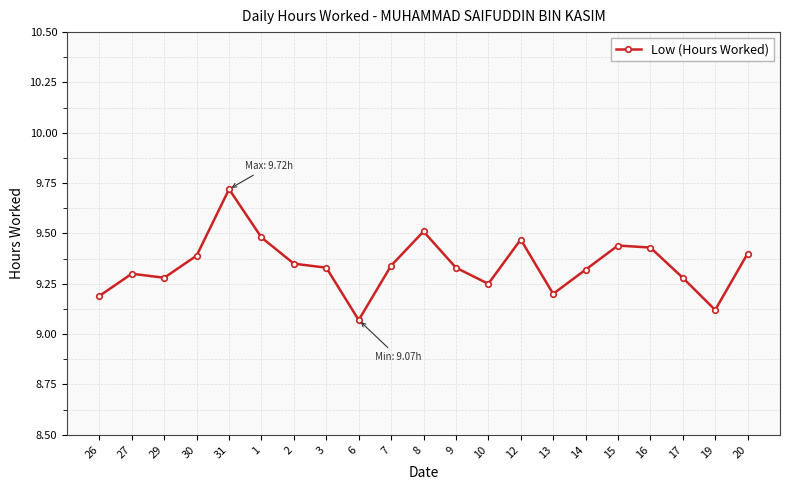

What is the sum of all values?

196.2